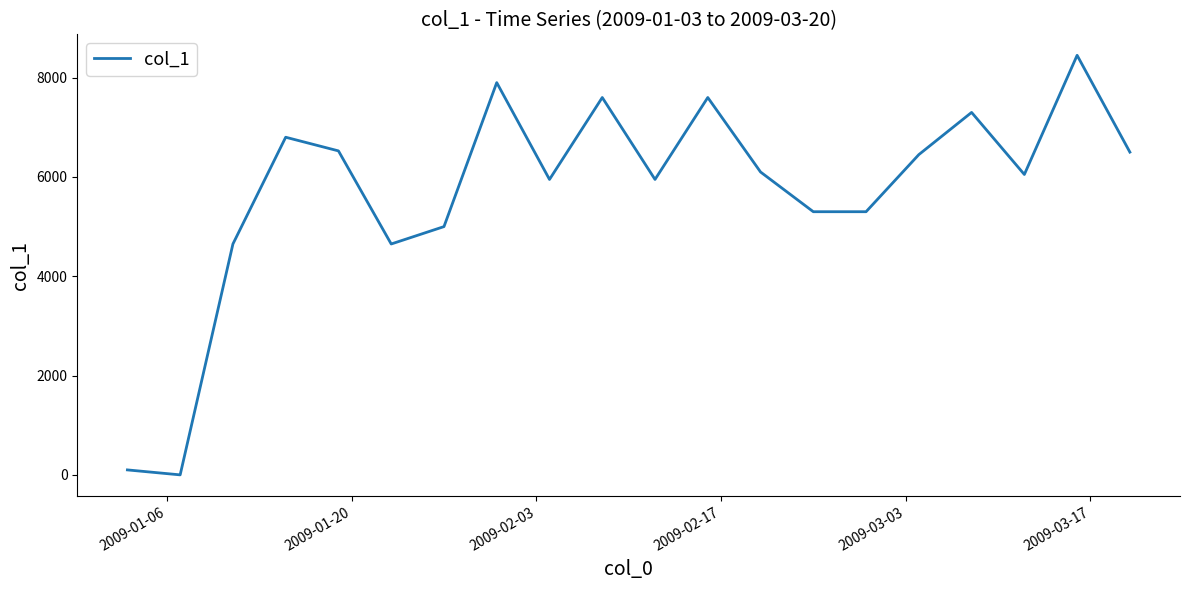

What is the difference between the maximum and minimum values?

8450